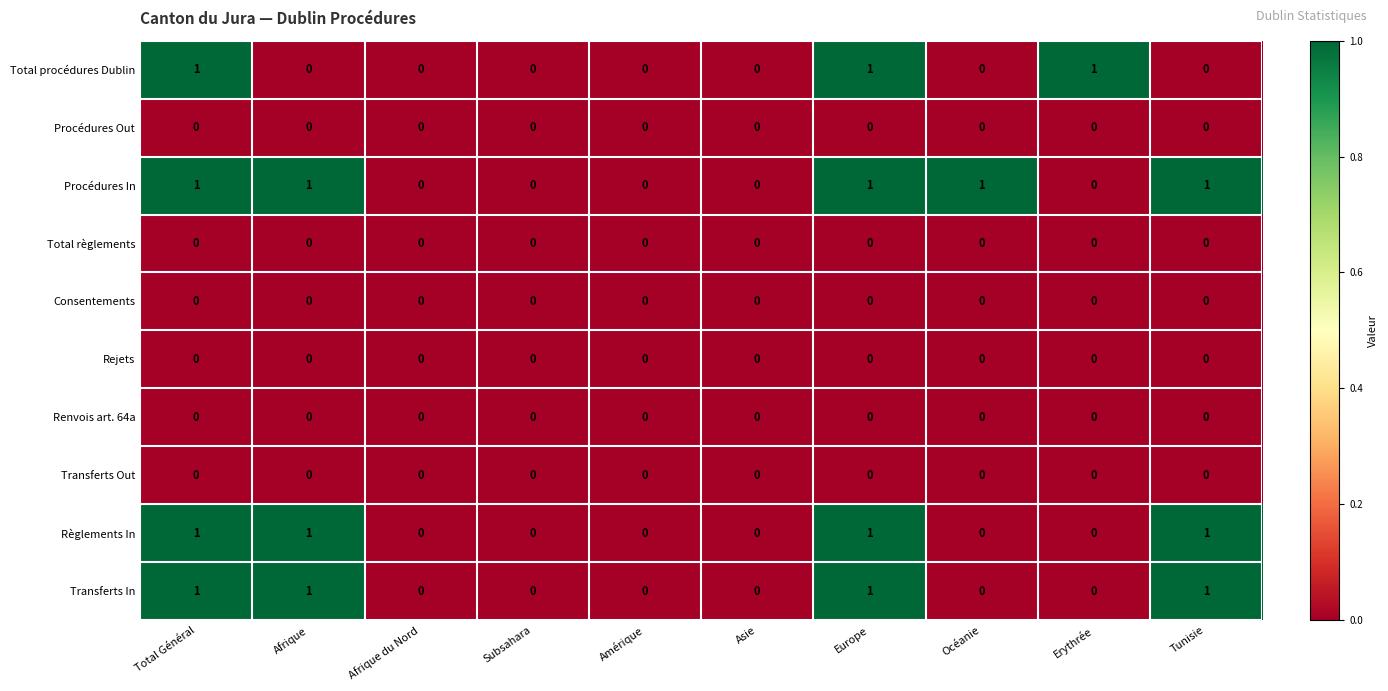

True or false: Transferts In has a value of 0 at Asie.

True